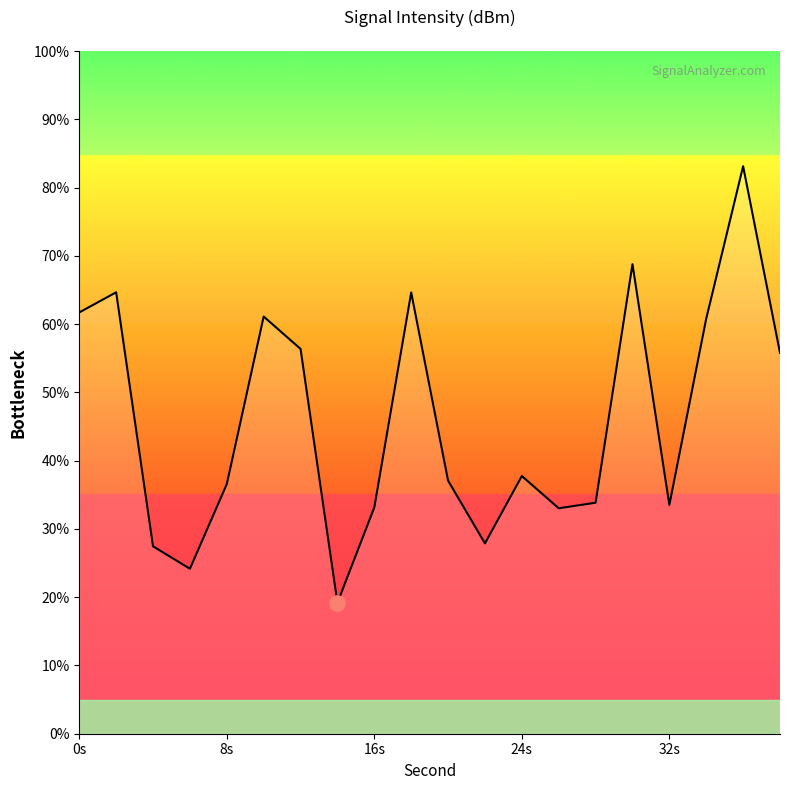

What is the smallest value displayed?

19.2